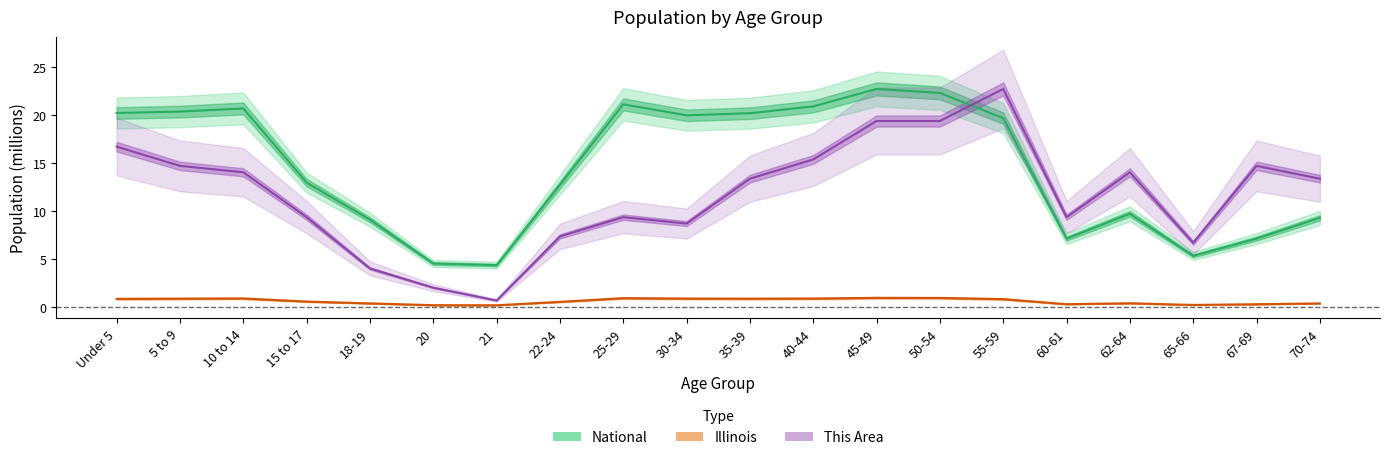

What is the difference between the highest and lowest values at 60-61?

9.1